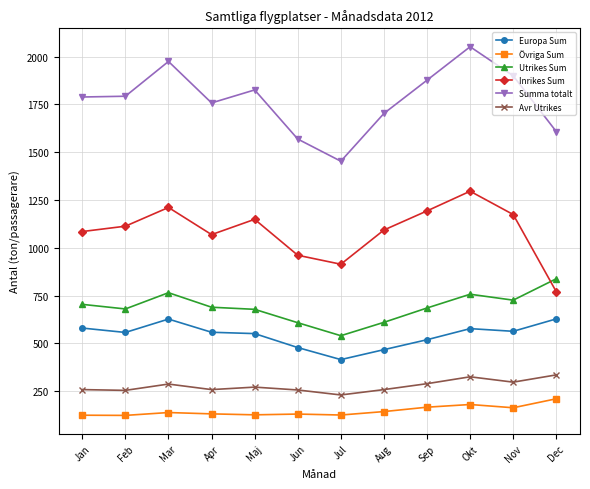

What is the sum of all Inrikes Sum values?

13028